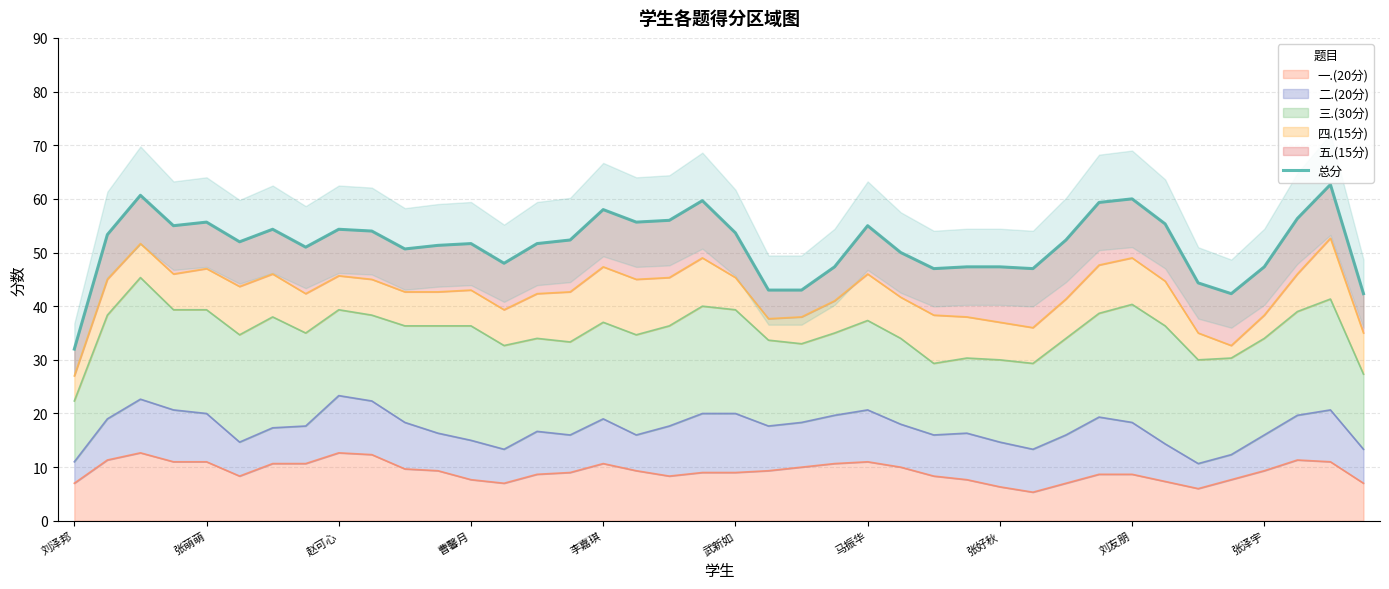

How many interior local peaks (higher than both neighbors) does the data have?

10